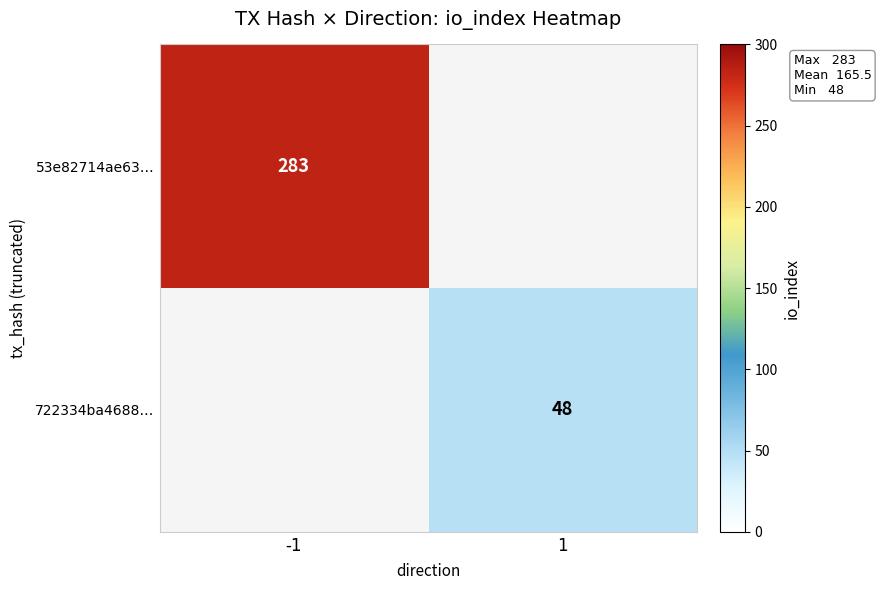

Is it true that 53e82714ae63… equals 489 at -1?

False